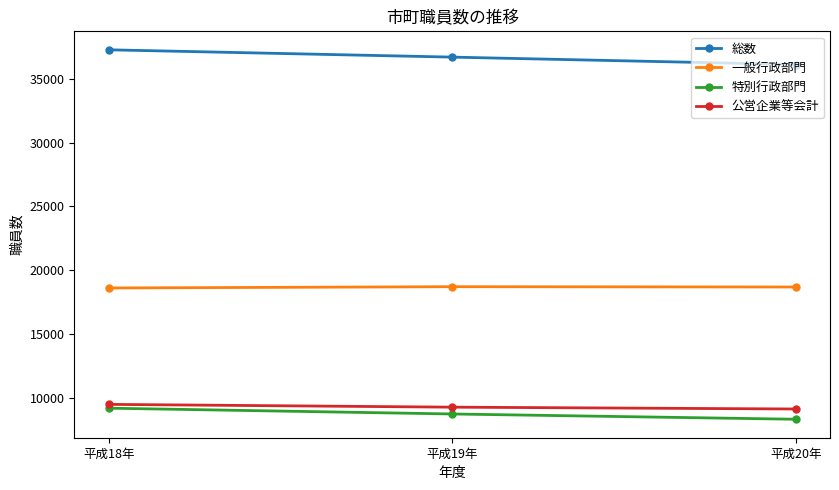

Rank the series by their maximum value, from lowest to highest.

特別行政部門, 公営企業等会計, 一般行政部門, 総数